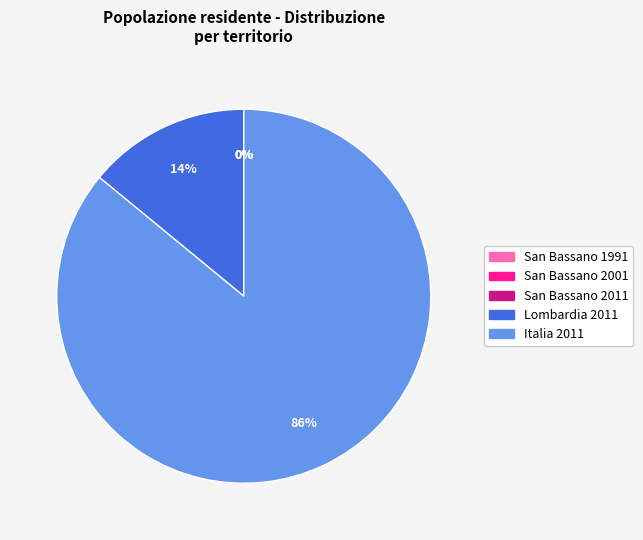

Which slice represents more than half of the pie?

Italia 2011